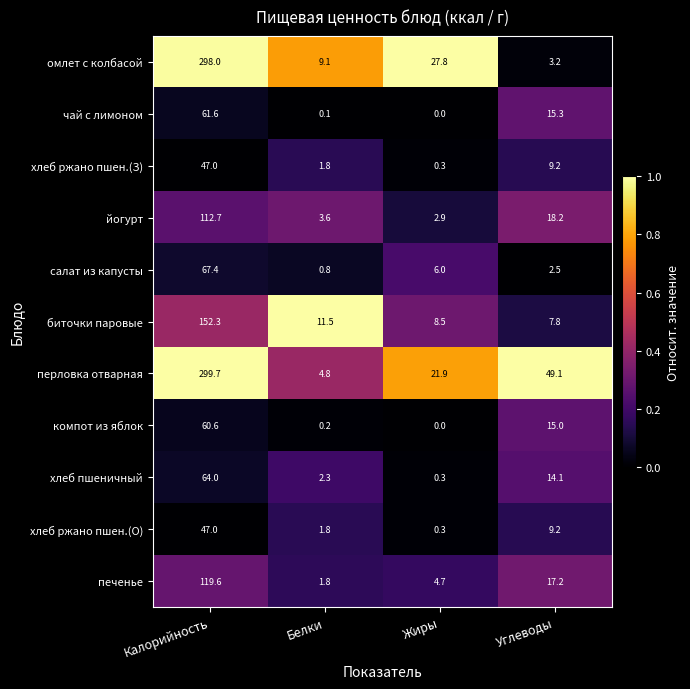

Read the биточки паровые value at Белки.

11.5